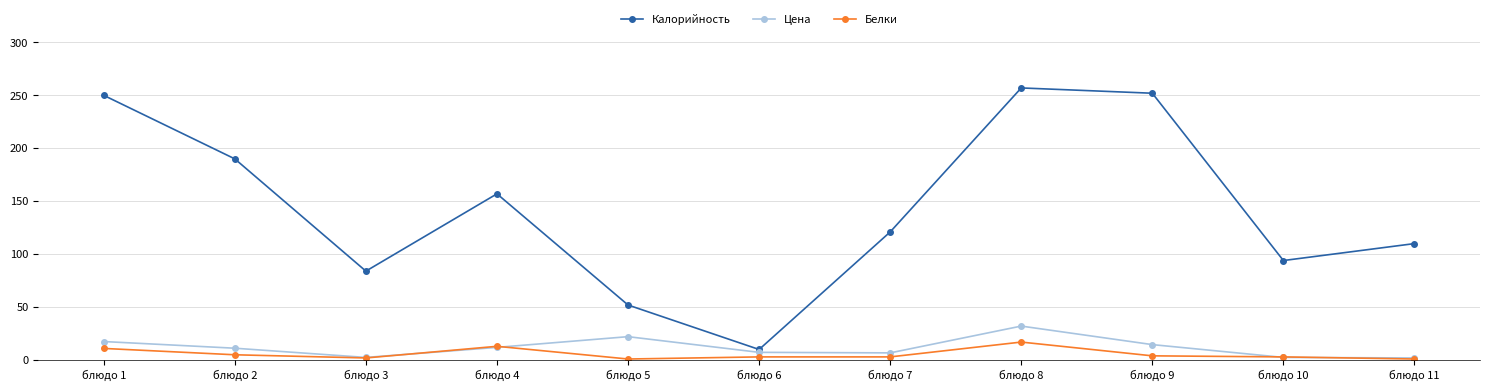

Is the value of Калорийность at блюдо 5 greater than the value of Цена at блюдо 11?

Yes